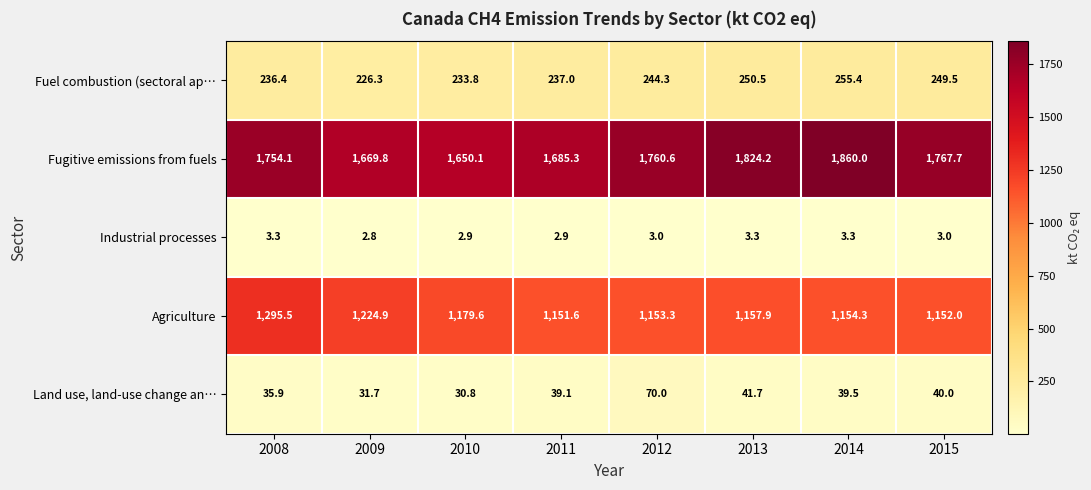

What is the maximum value shown in the chart?

1860.0